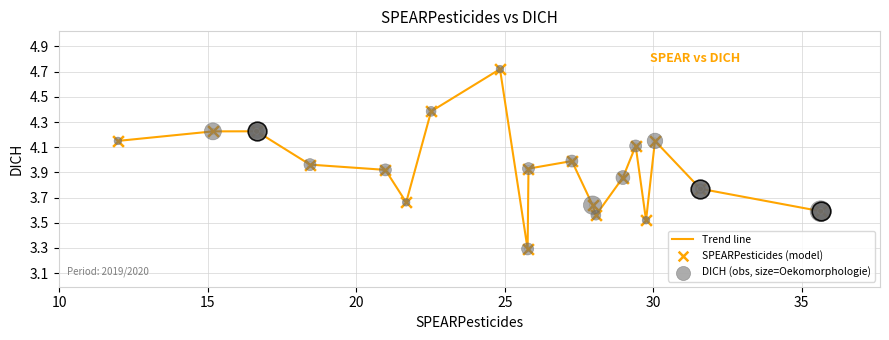

What is the difference between the maximum and minimum values?

1.4